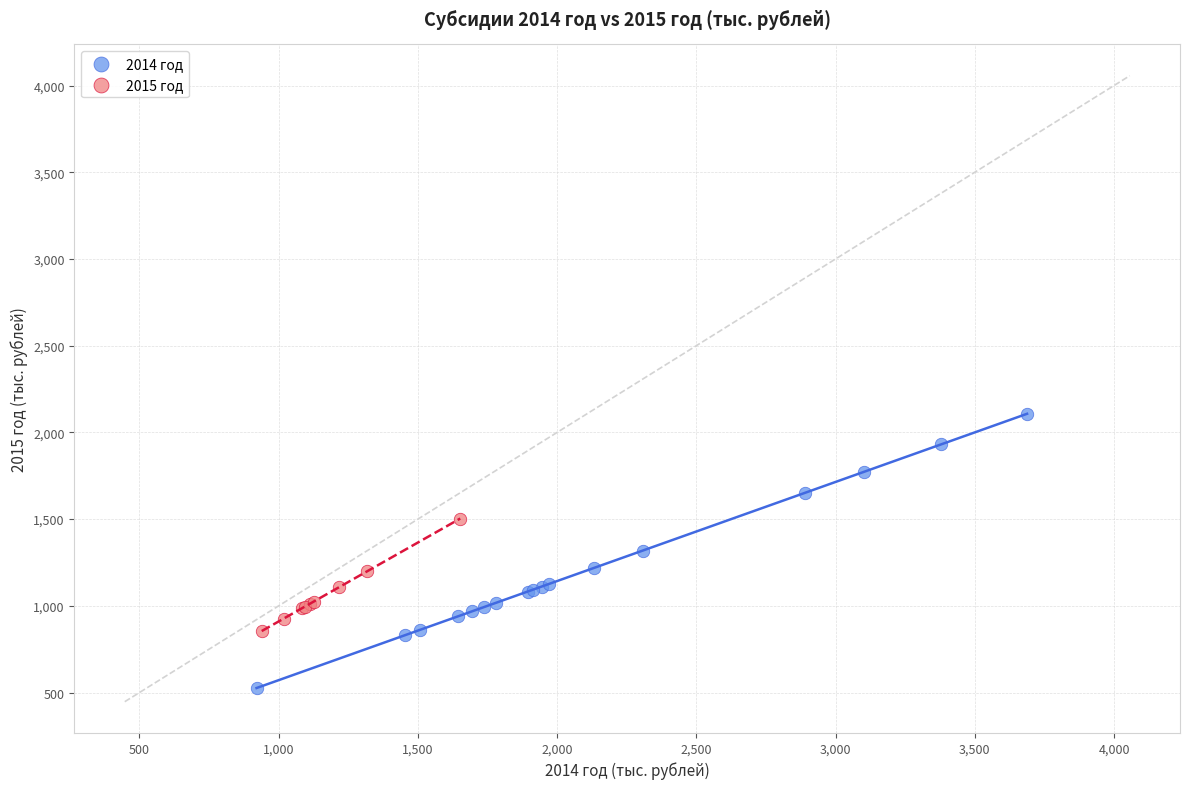

Which series has the widest spread of Y values?

2014 год